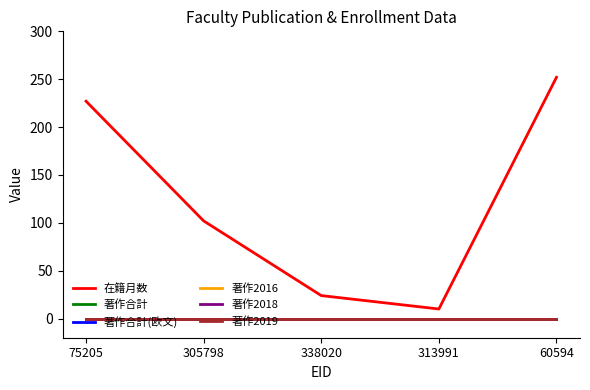

Reading right to left, what are all the values shown in this chart?

在籍月数: 60594=252	313991=10	338020=24	305798=102	75205=227
著作合計: 60594=0	313991=0	338020=0	305798=0	75205=0
著作合計(欧文): 60594=0	313991=0	338020=0	305798=0	75205=0
著作2016: 60594=0	313991=0	338020=0	305798=0	75205=0
著作2018: 60594=0	313991=0	338020=0	305798=0	75205=0
著作2019: 60594=0	313991=0	338020=0	305798=0	75205=0